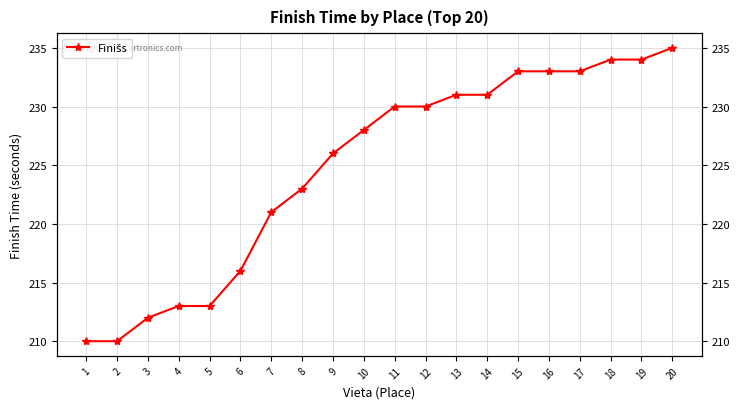

What is the ratio of the value at 1 to the value at 2?

1.0